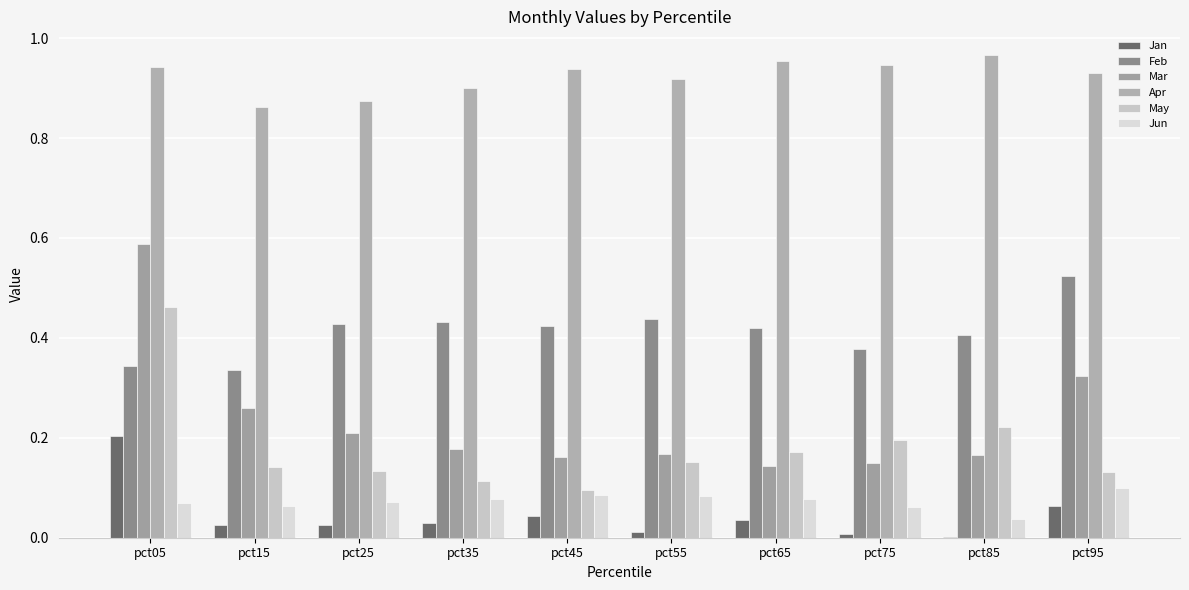

What is the greatest value displayed?

1.0